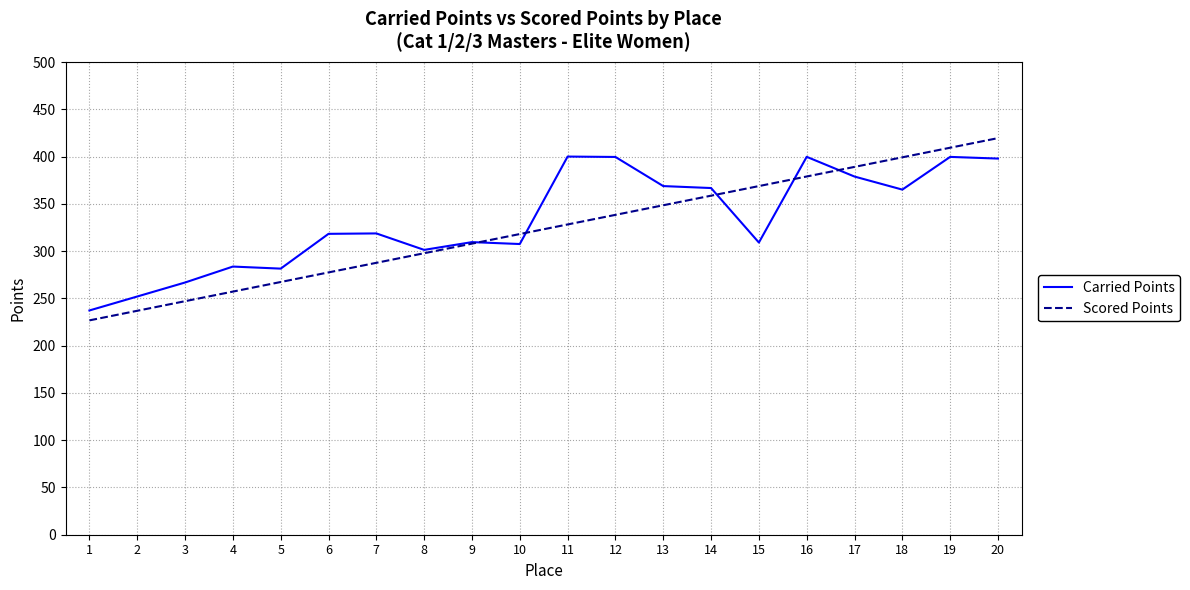

At which category is the sum across all series the highest?

20